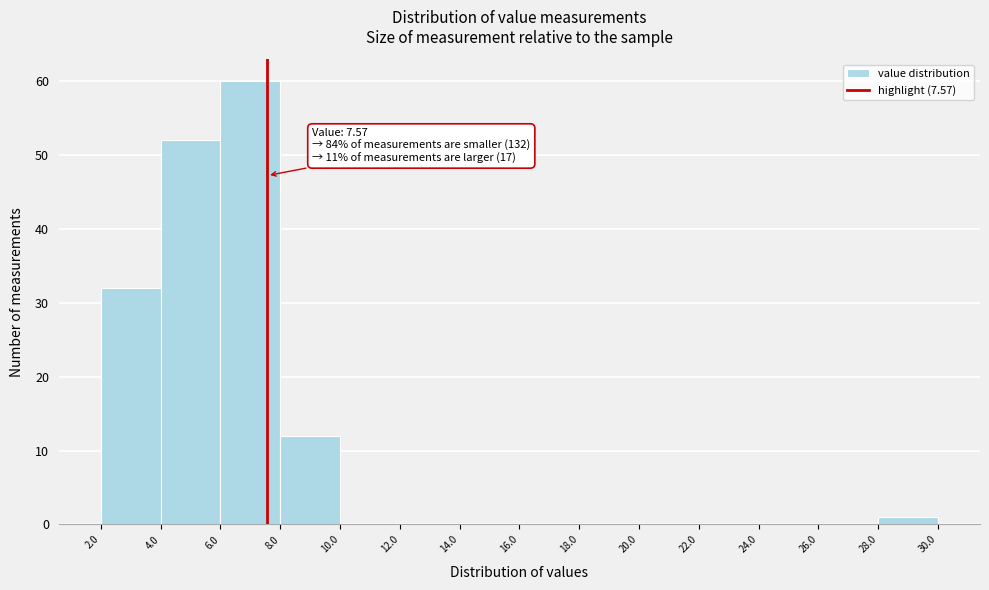

Over which range of the x-axis is the bar tallest?

6.0 to 8.0